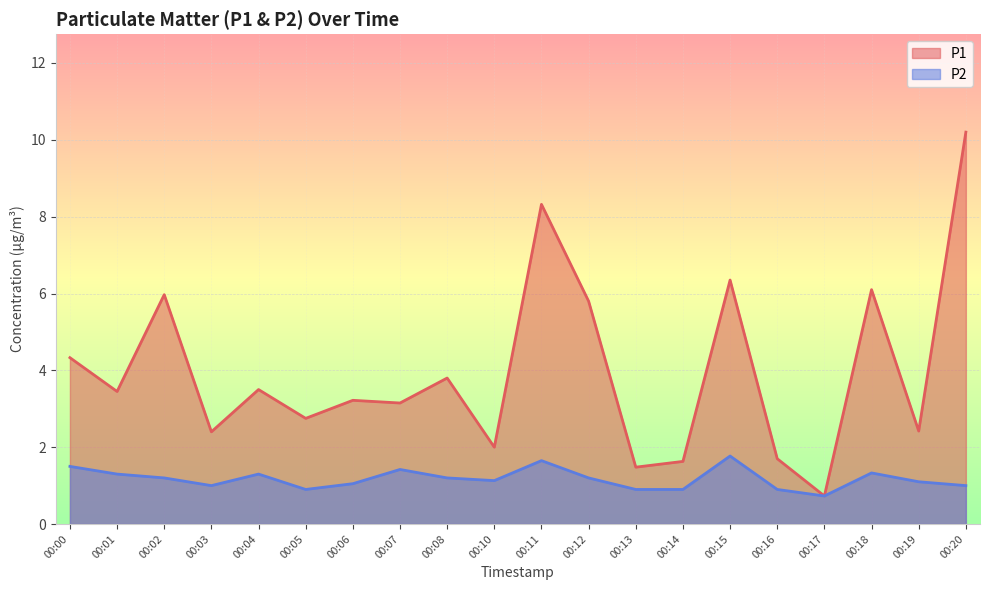

What is the value of the P2 point at the 14th from the left?

0.9